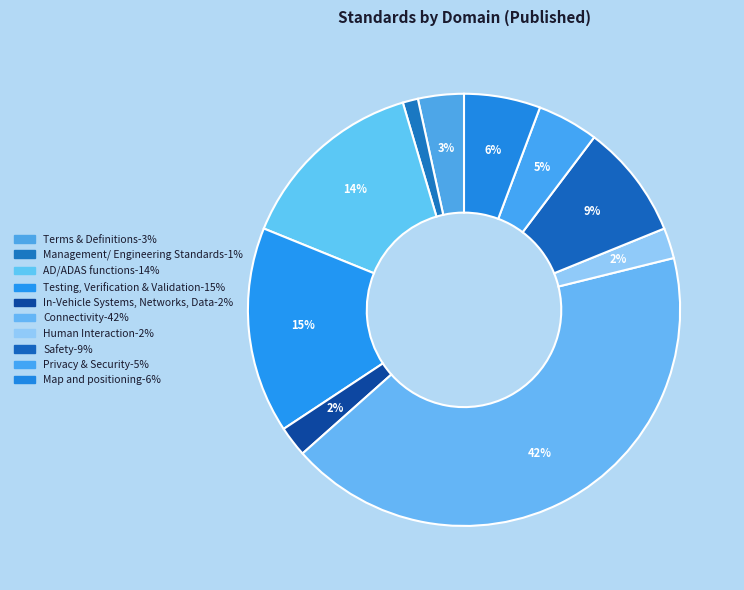

How many slices are in this pie chart?

10